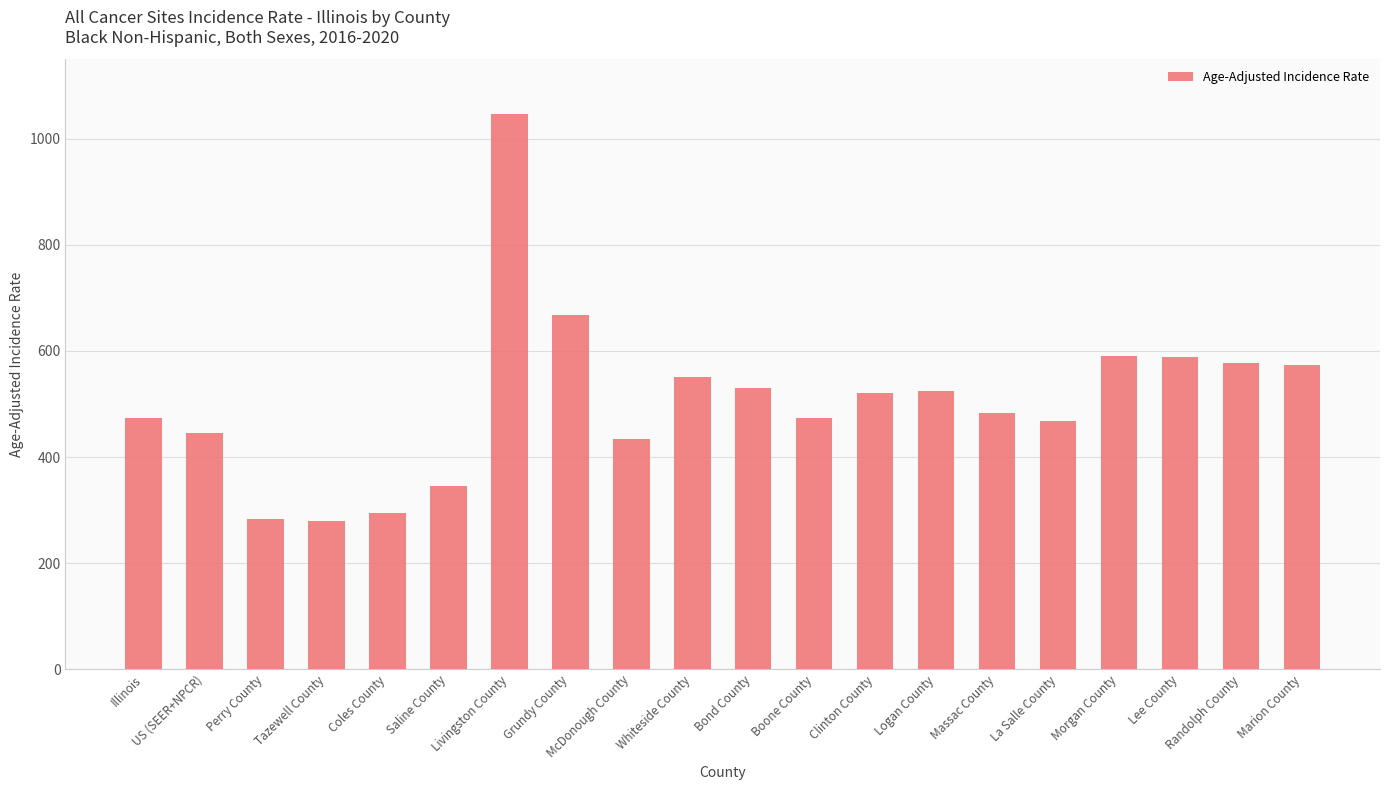

What is the ratio of the value at Whiteside County to the value at Livingston County?

0.5